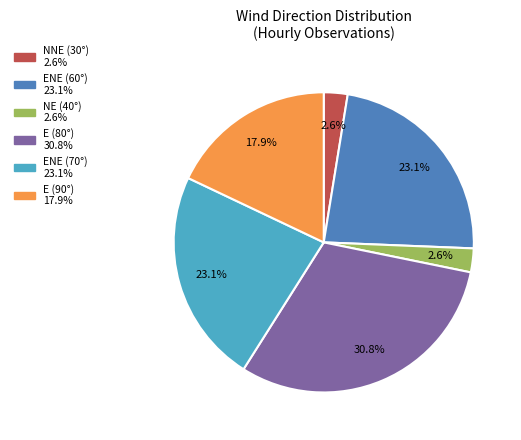

Does any single category account for the majority?

No